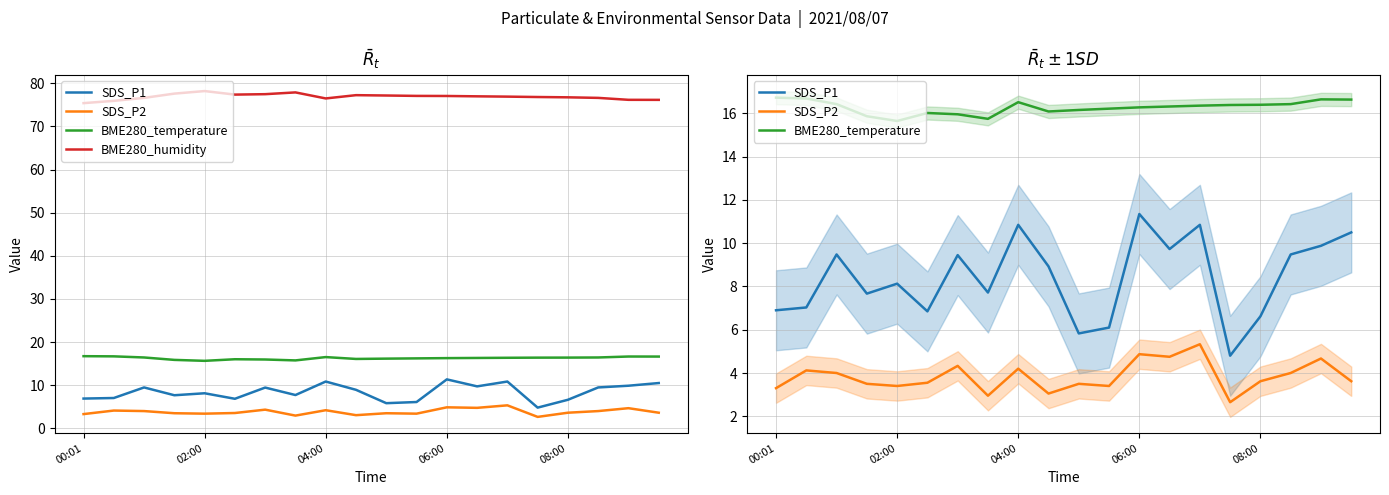

What is the greatest value displayed?

78.2